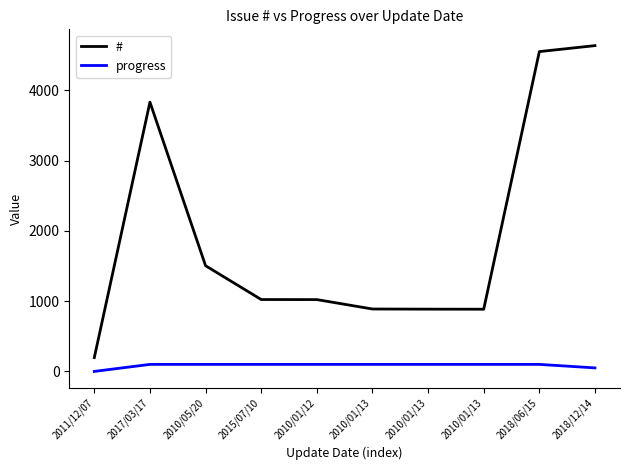

Does the chart have visible grid lines?

No